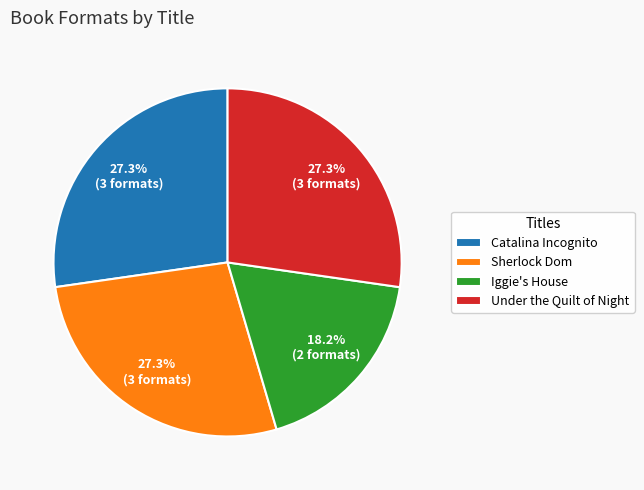

To the nearest percent, what portion does Iggie's House represent?

18%